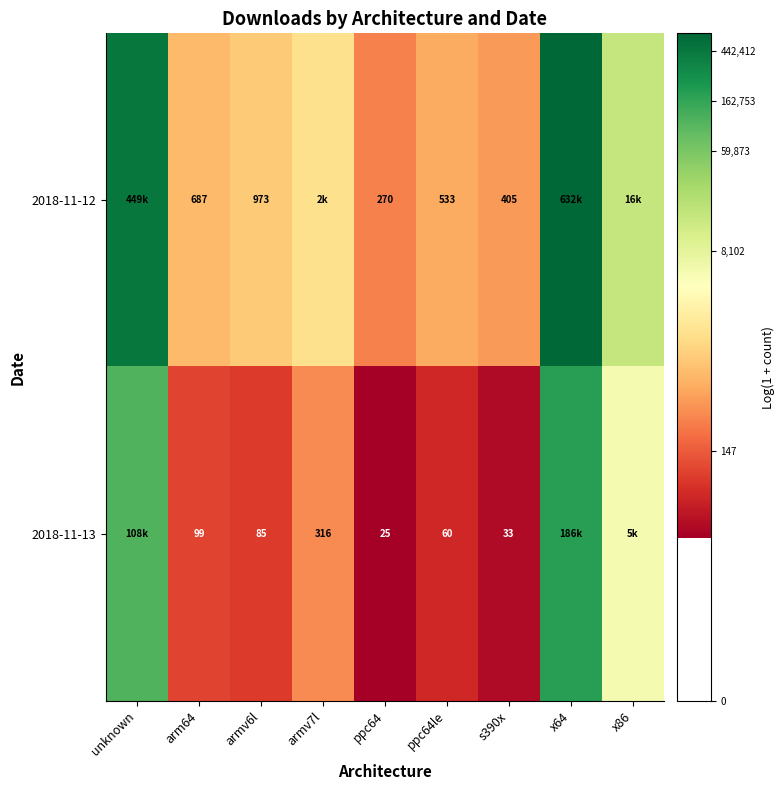

Is the value of 2018-11-12 at ppc64 greater than the value of 2018-11-13 at ppc64le?

Yes